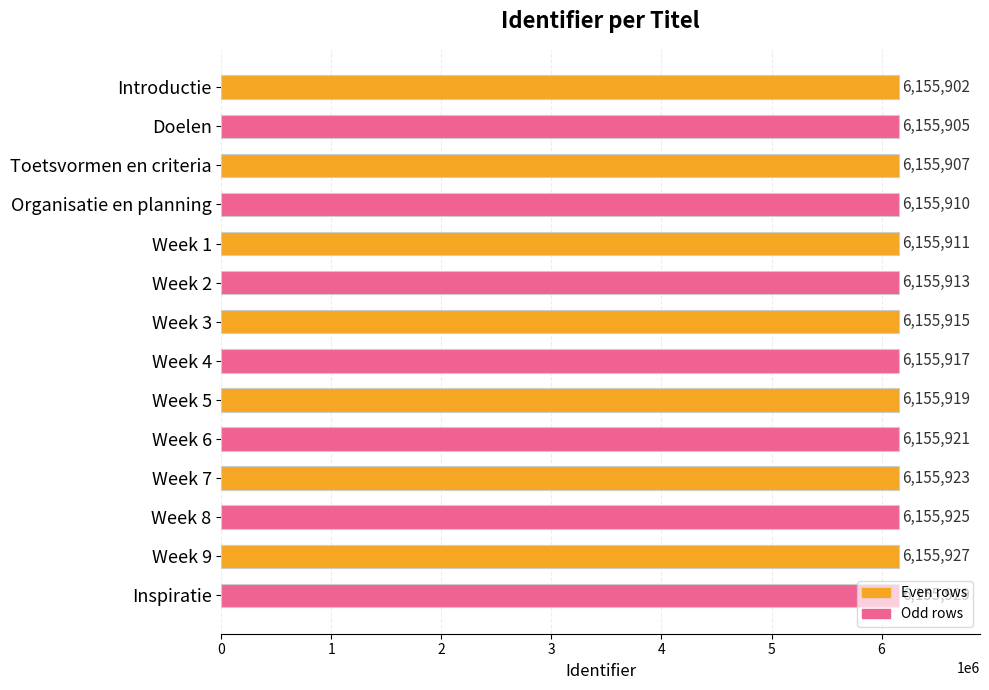

What is the approximate value at Introductie, to the nearest 10?

6155900